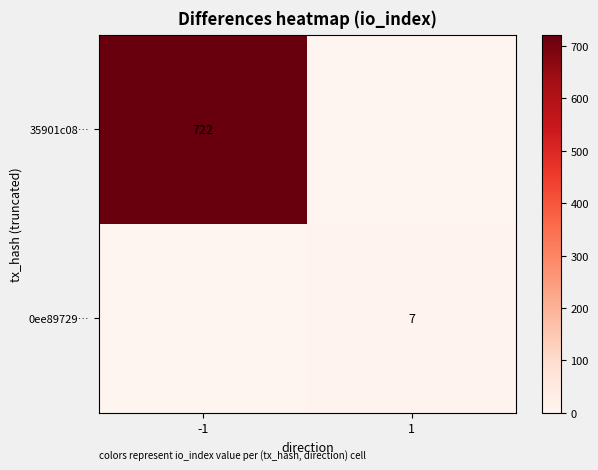

The value of 35901c08… at -1 is 485. True or false?

False